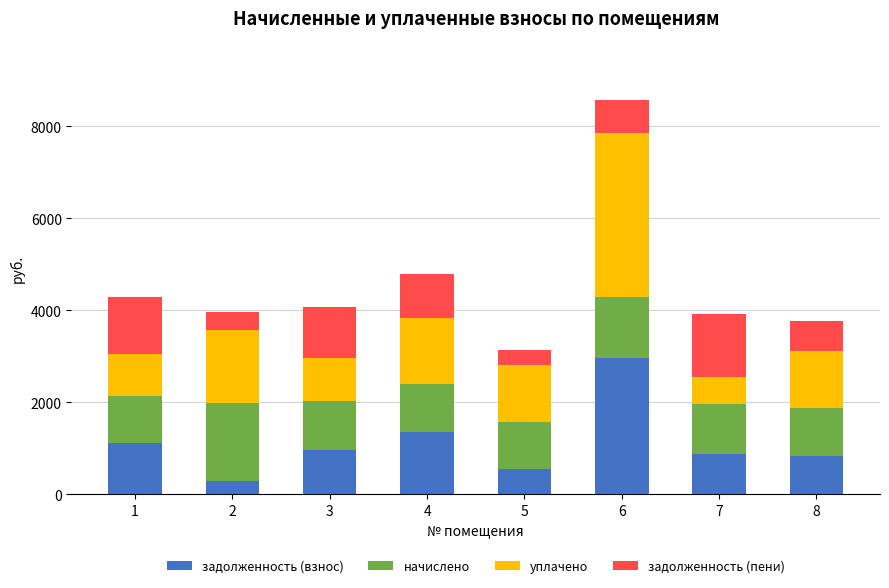

At which category is the sum across all series the highest?

6